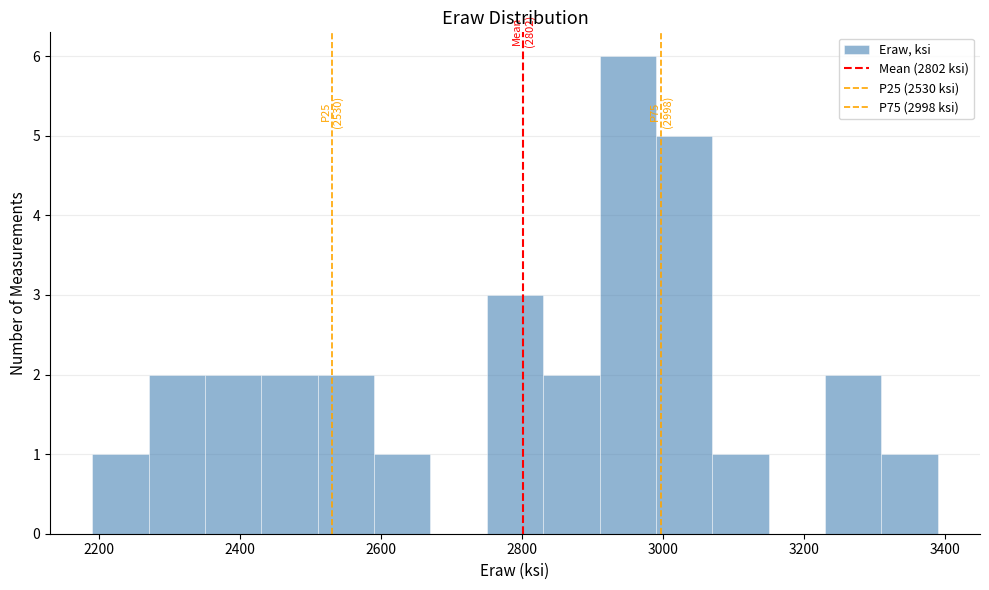

Which range on the x-axis has the tallest bar?

2910 to 2990